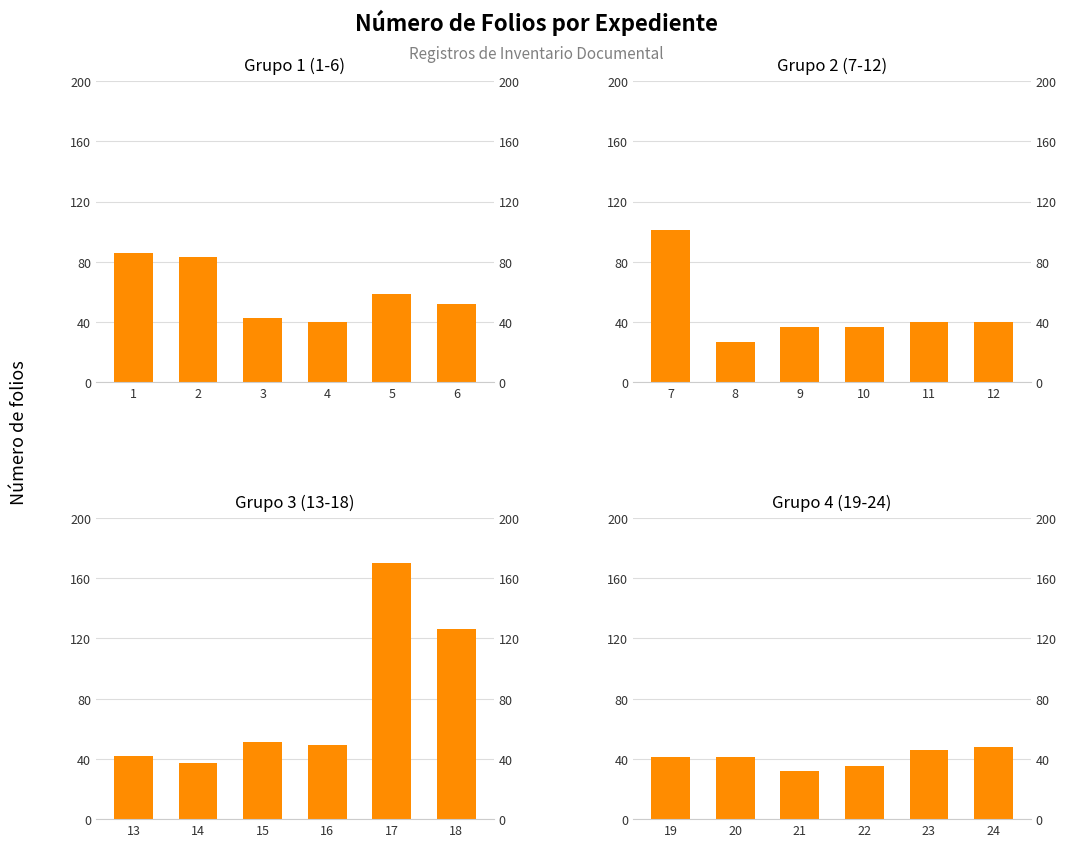

At 3, list the series in order from smallest to largest.

Grupo 4
(19-24), Grupo 2
(7-12), Grupo 1
(1-6), Grupo 3
(13-18)